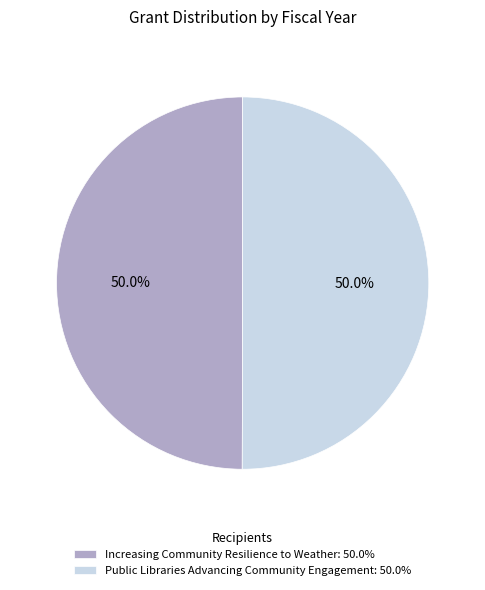

What percentage do Increasing Community Resilience to Weather: 50.0% and Public Libraries Advancing Community Engagement: 50.0% together represent?

100.0%